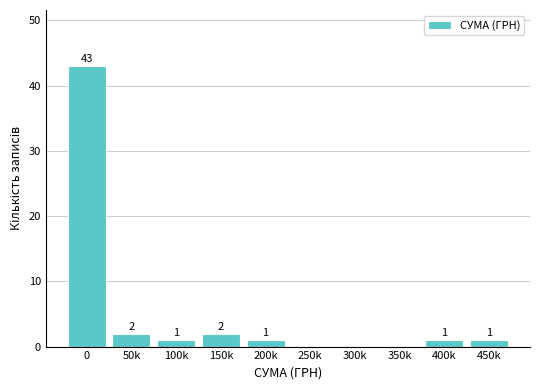

Reading left to right, extract all data points from this chart.

0=43	50k=2	100k=1	150k=2	200k=1	250k=0	300k=0	350k=0	400k=1	450k=1